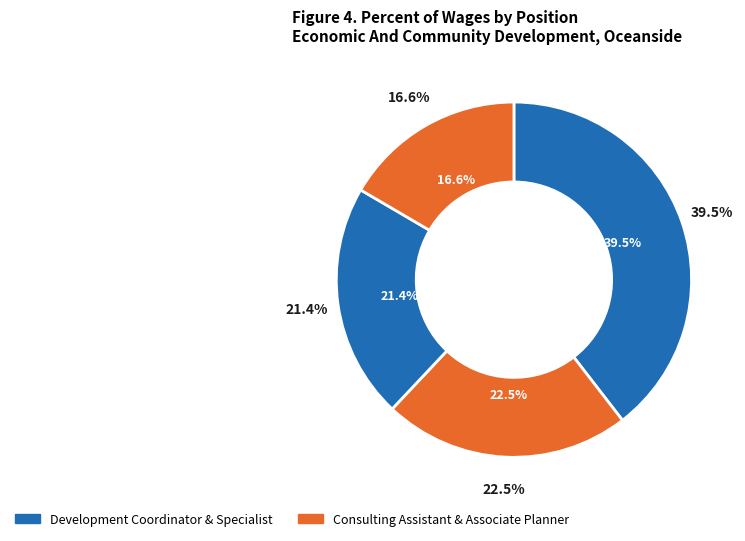

To the nearest percent, what is the average slice percentage?

25%